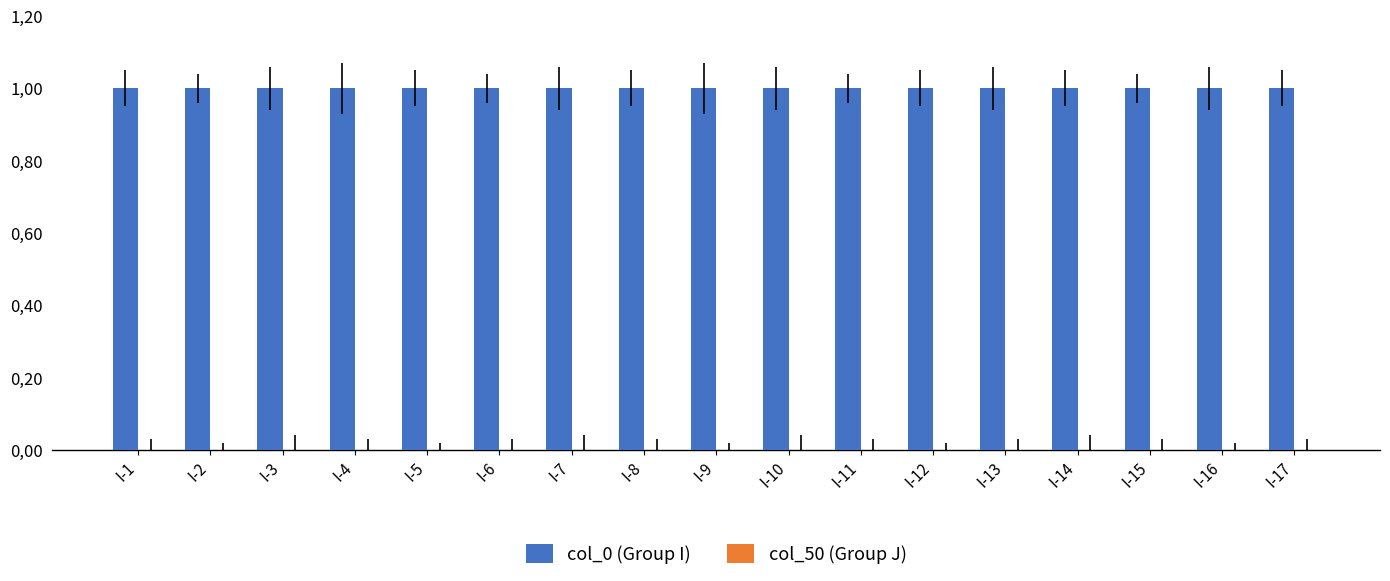

Rank the series by their maximum value, from highest to lowest.

col_0 (Group I), col_50 (Group J)